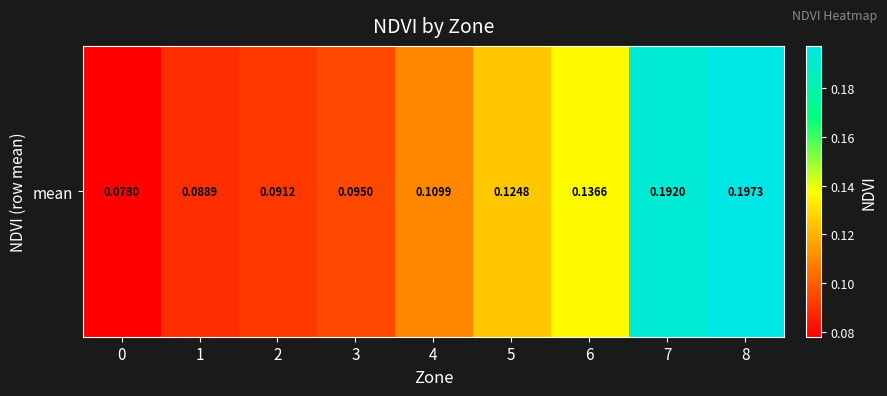

Rank the categories by value from highest to lowest.

8, 7, 6, 5, 4, 3, 2, 1, 0